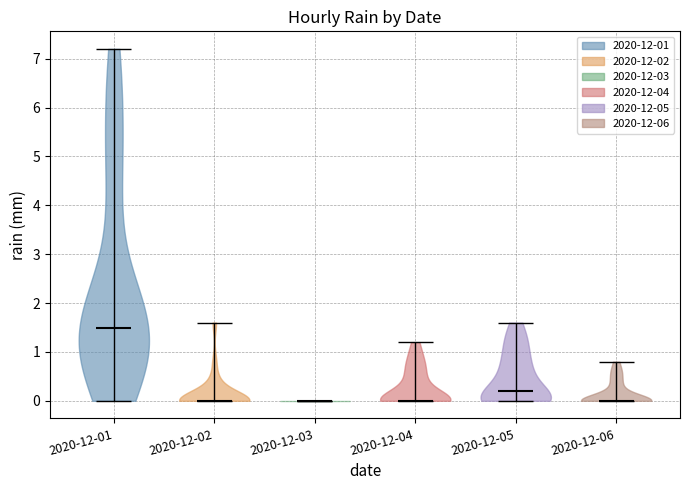

What is the highest point the violin for 2020-12-02 reaches on the y-axis? The values are not printed on the chart, so give them approximately, as read against the axis.

1.6